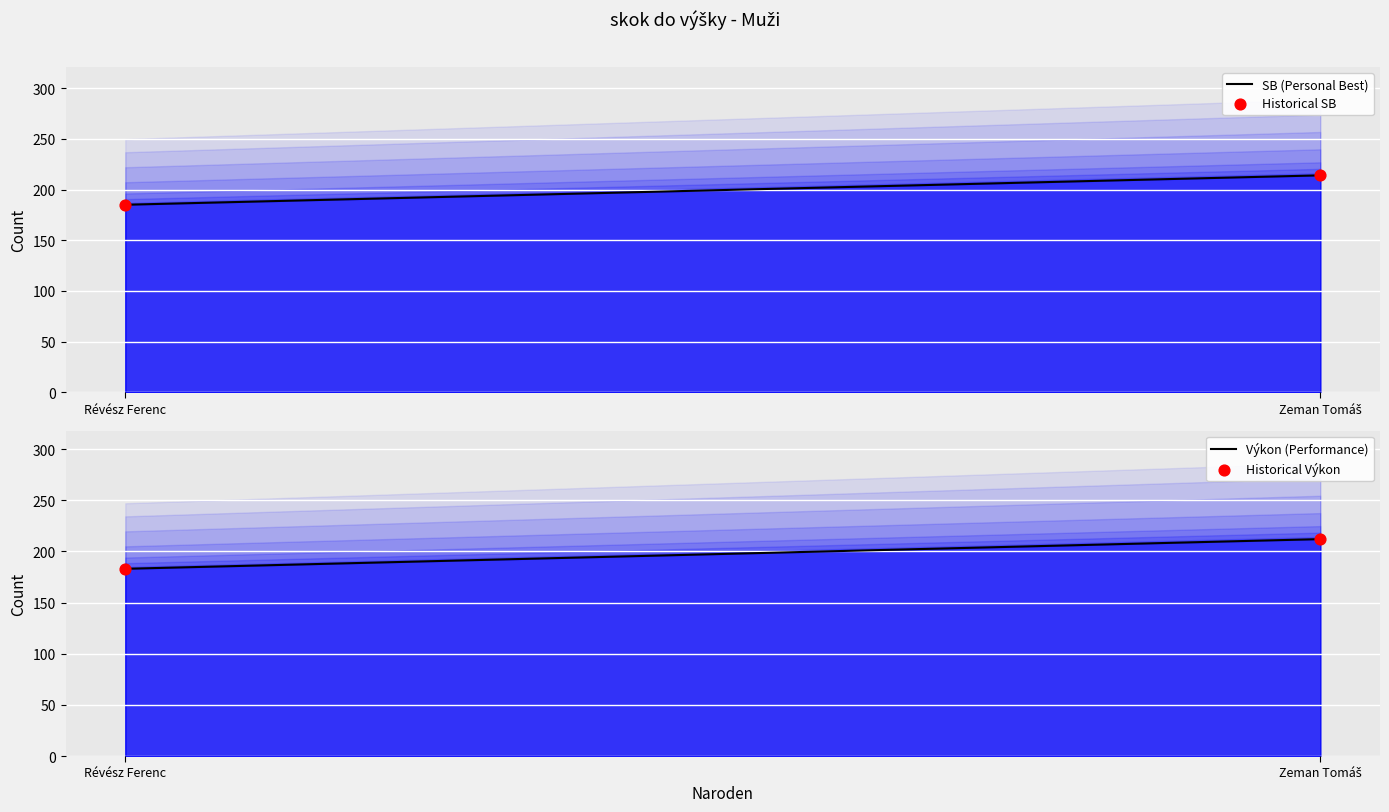

Is the value of Historical SB at Révész Ferenc greater than the value of SB (Personal Best) at Zeman Tomáš?

No